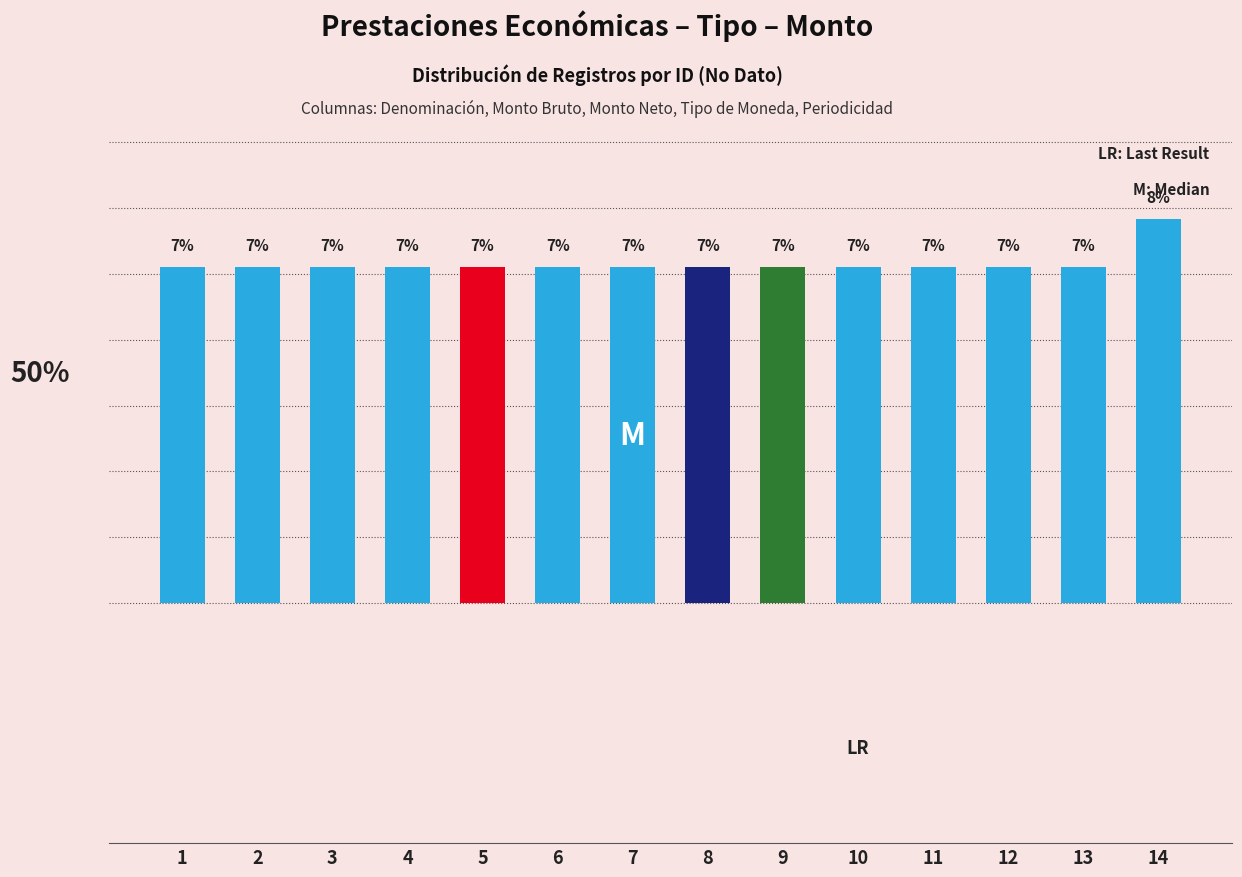

What is the difference between the maximum and minimum values?

1